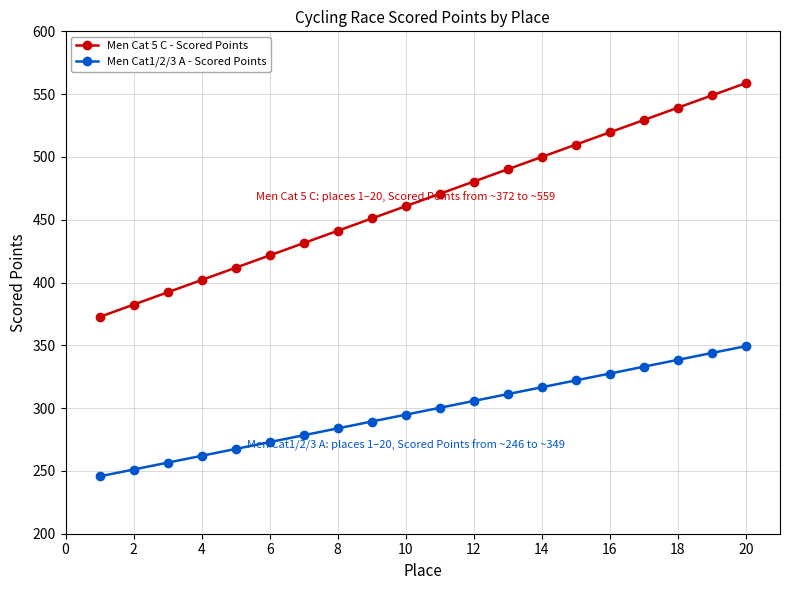

How many values in the Men Cat1/2/3 A - Scored Points series exceed 300?

10